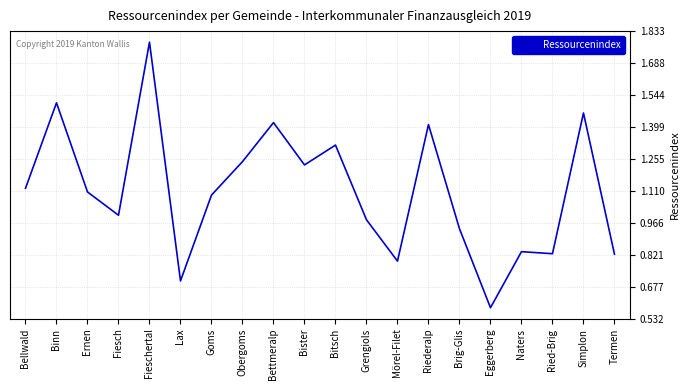

At which label is the value closest to 1?

Fiesch